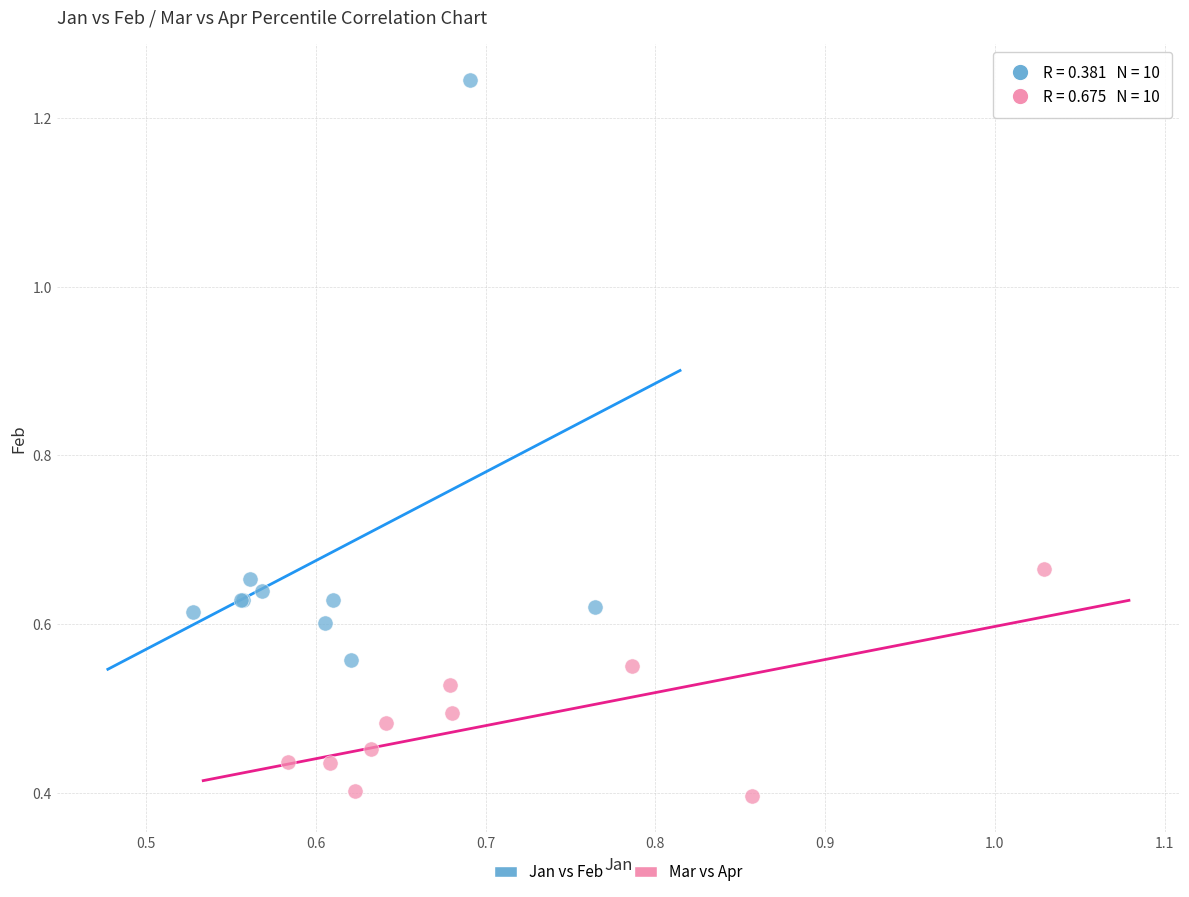

Which series reaches the minimum Y coordinate?

Mar vs Apr